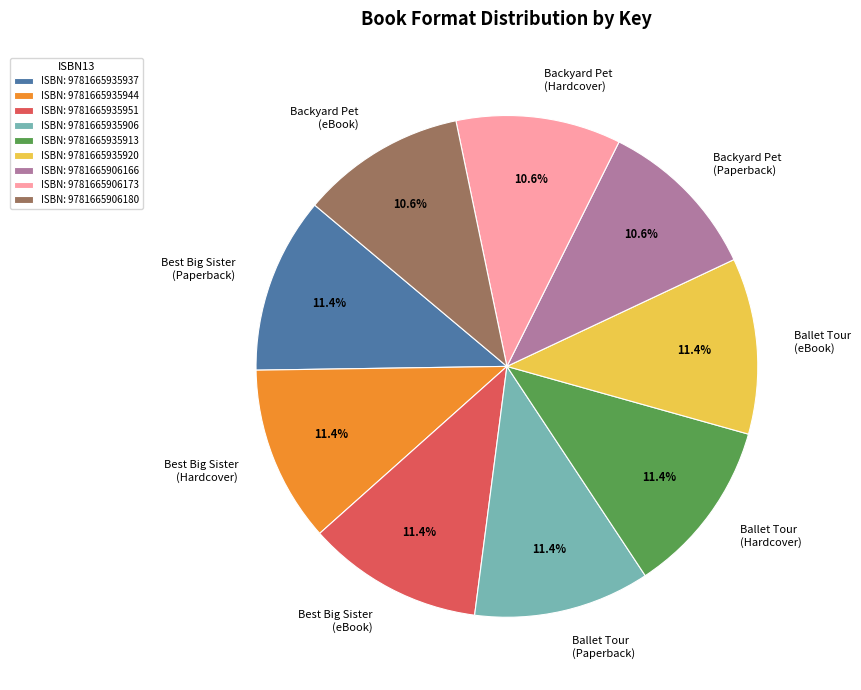

What is the ratio of the value at Best Big Sister (Hardcover) to the value at Best Big Sister (Paperback)?

1.0